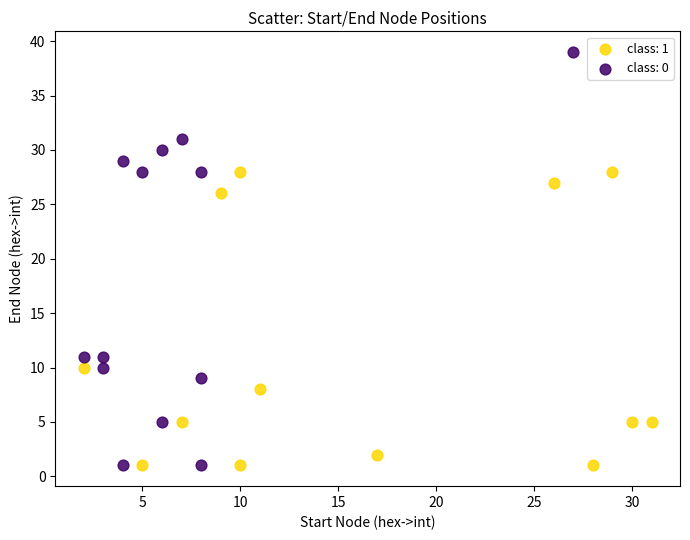

Which series has the largest Y range (max minus min)?

class: 0